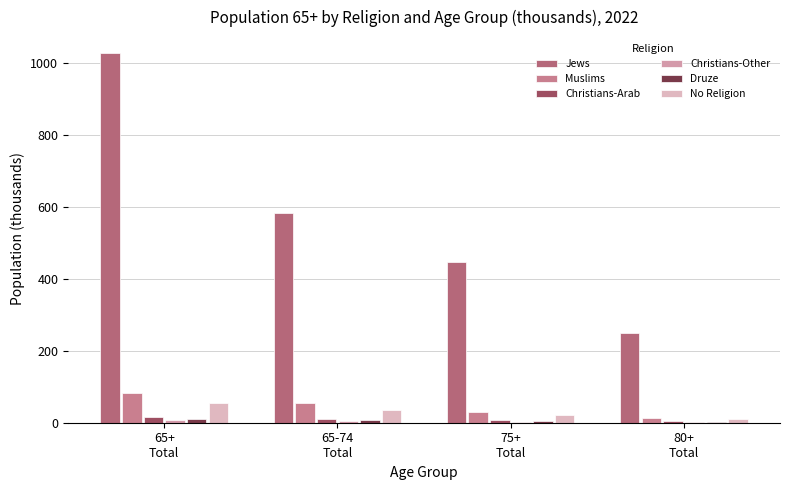

What is the spread (max minus min) of values at 65-74
Total?

577.5